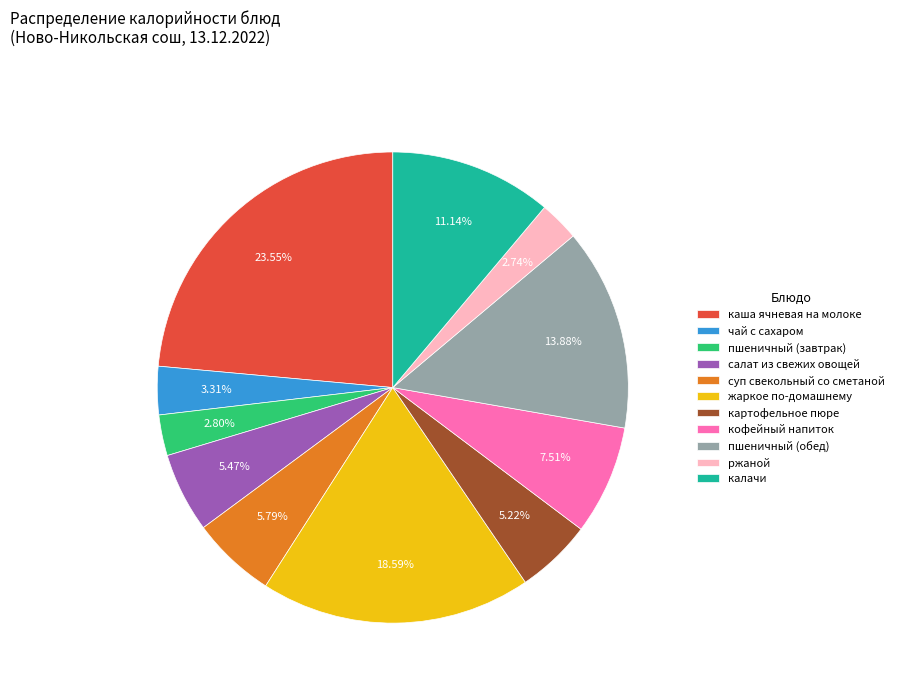

To the nearest percent, what portion does кофейный напиток represent?

8%